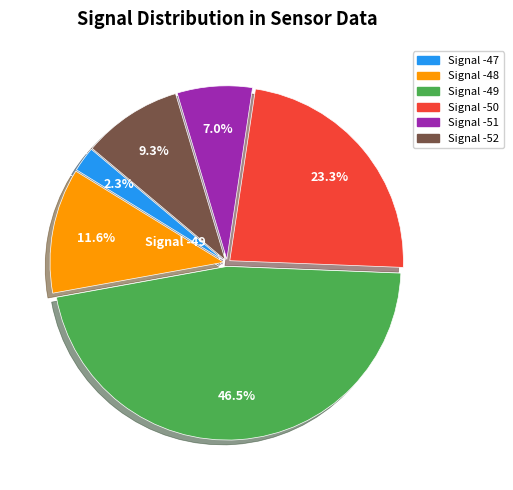

Does any single category account for the majority?

No